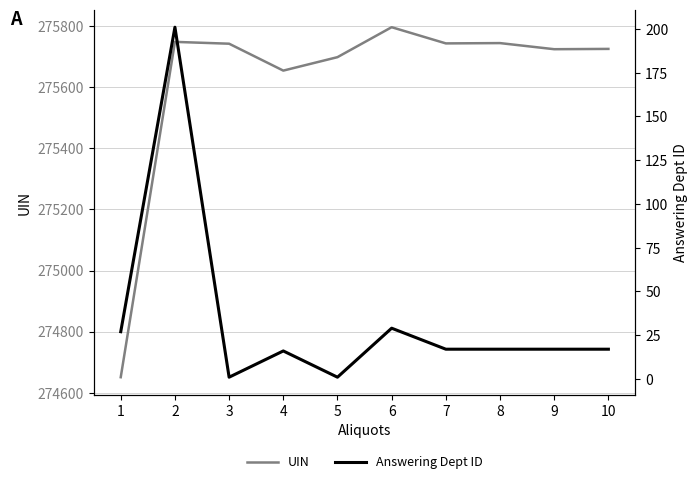

How many lines are shown in the chart?

2